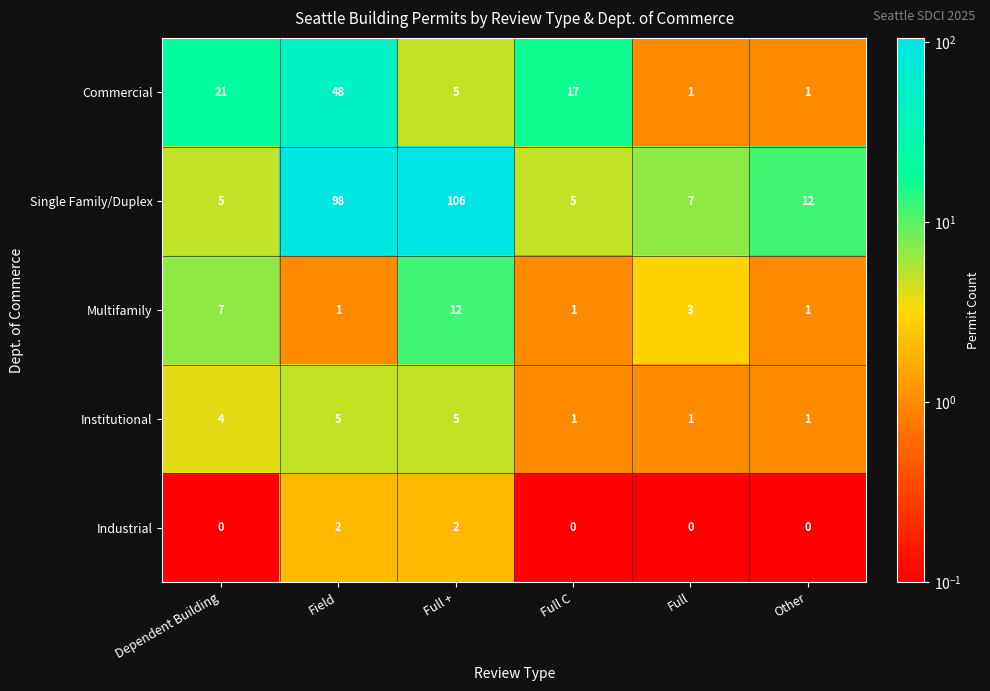

What is the minimum value shown in the chart?

0